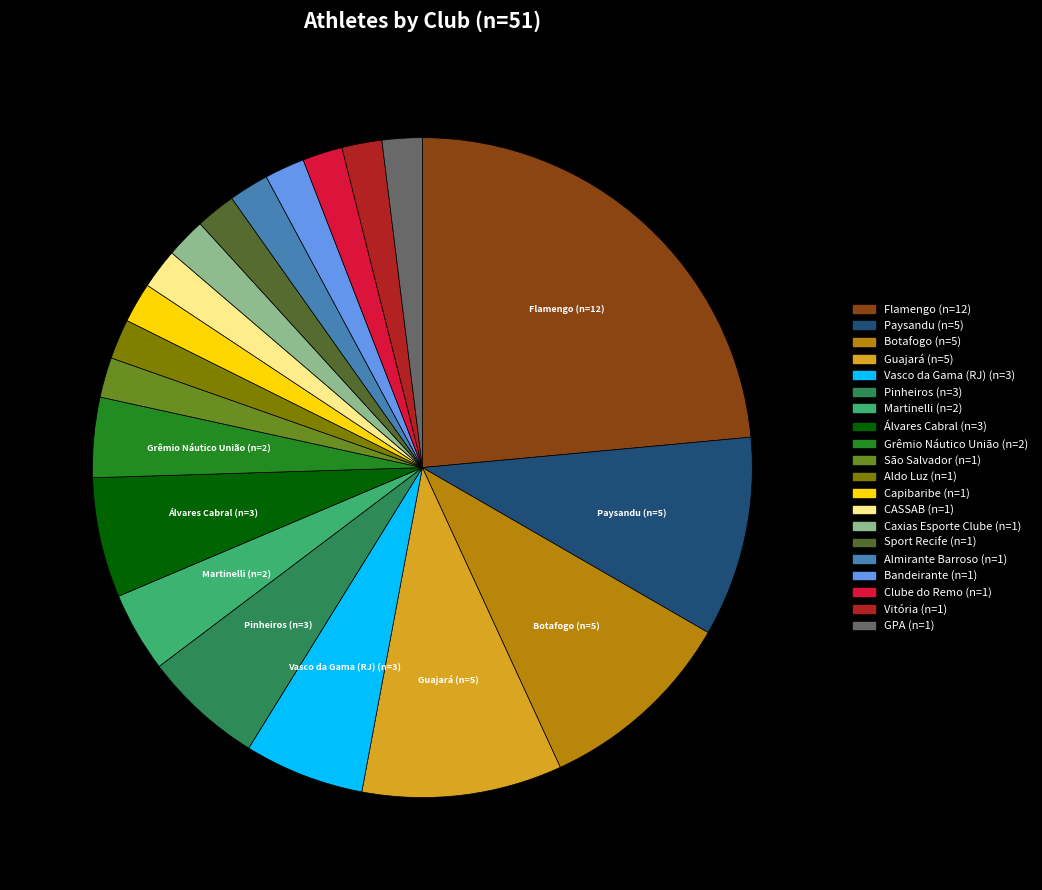

Between Flamengo and São Salvador, which is larger?

Flamengo